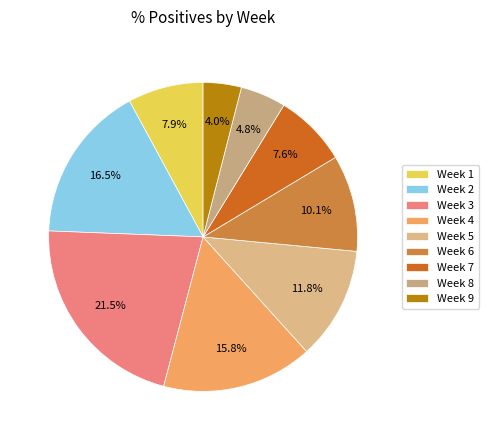

Combined, what portion of the pie is Week 2 and Week 9?

20.5%